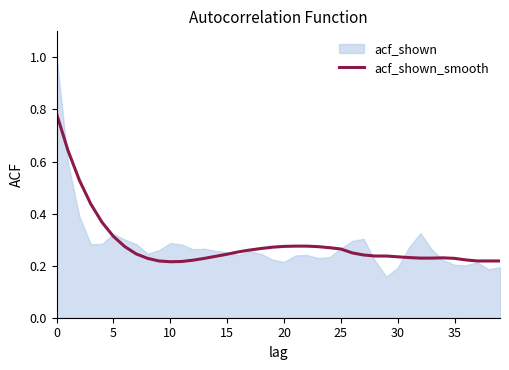

True or false: acf_shown_smooth has a value of 1.1 at 0.

False